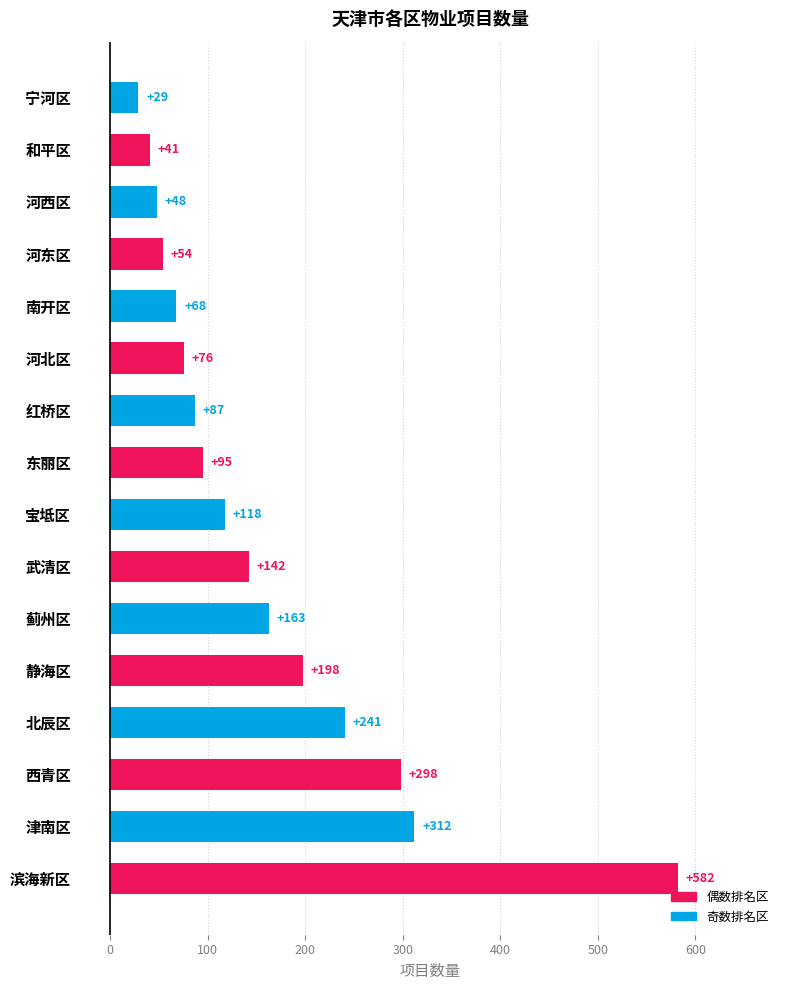

What is the change in value from 武清区 to 河东区?

-88